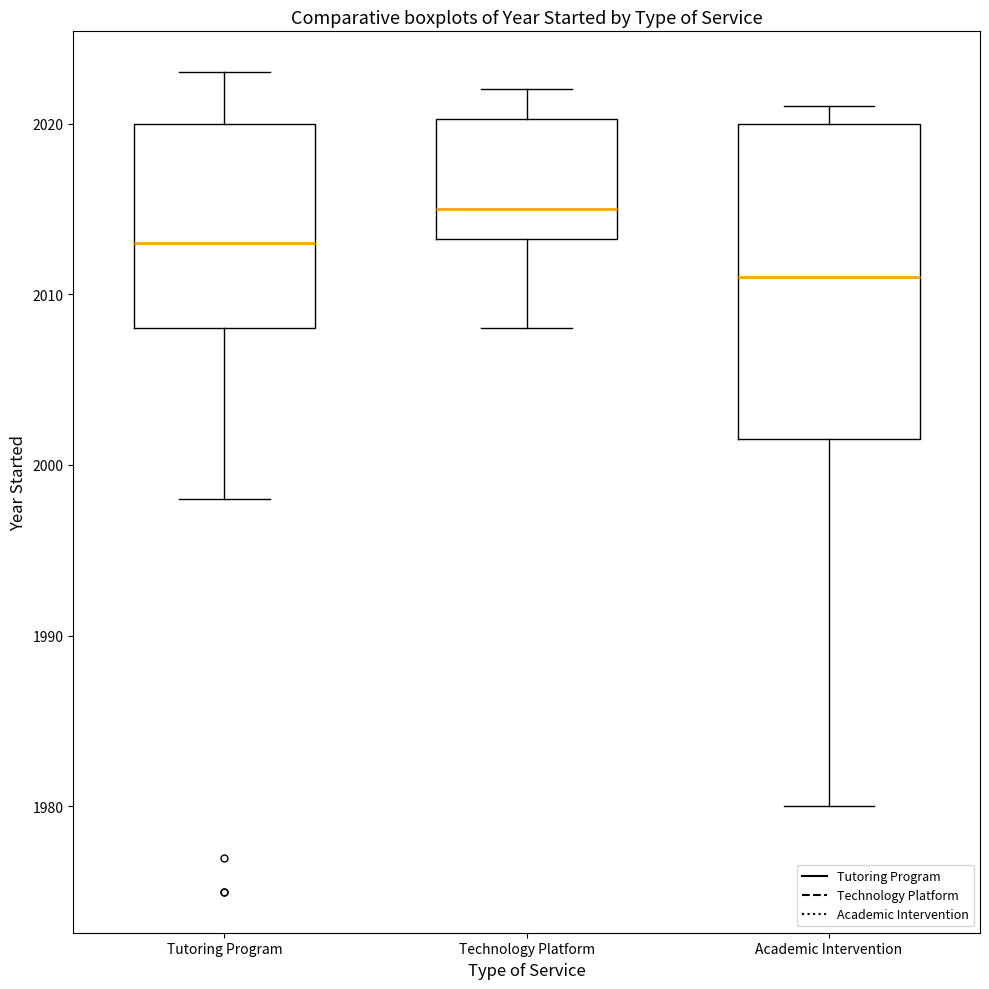

Where is the lower edge of the box for Technology Platform on the y-axis? The values are not printed on the chart, so give them approximately, as read against the axis.

2013